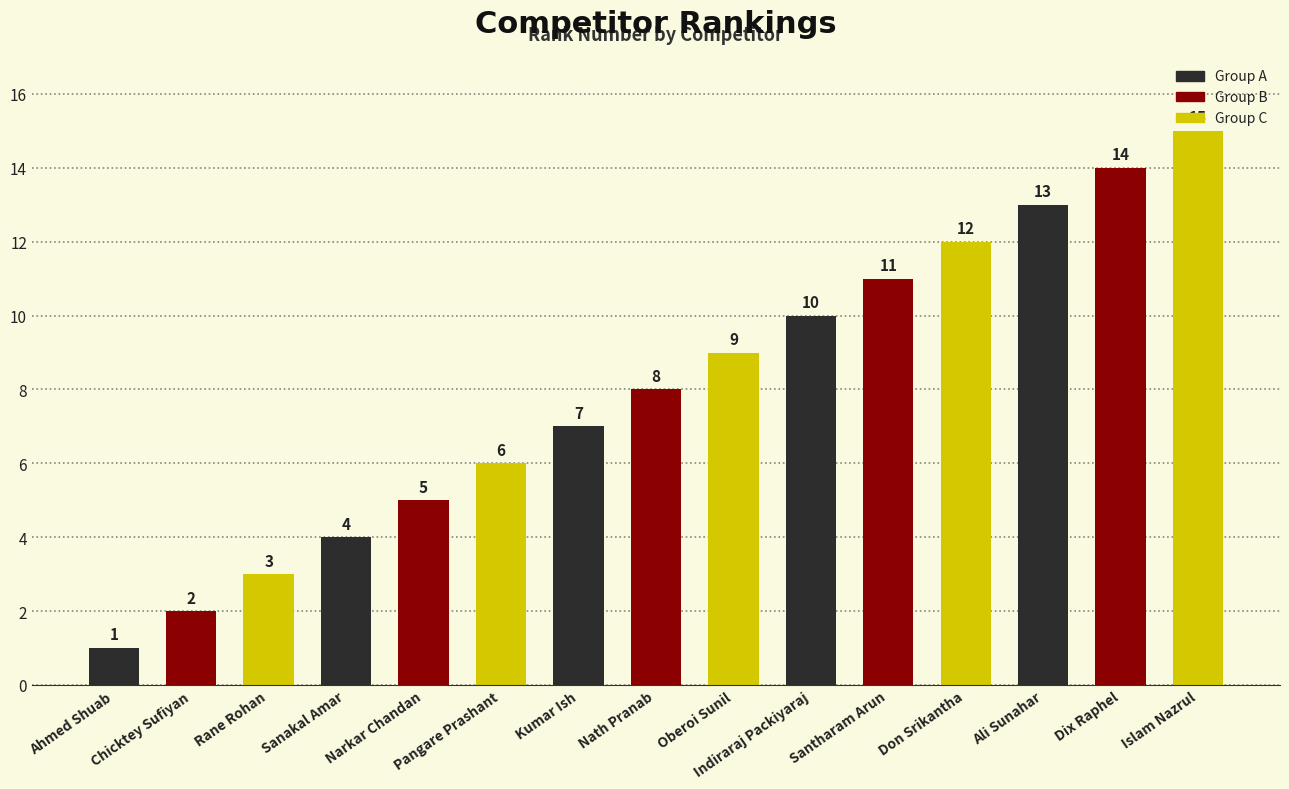

What is the change in value from Nath Pranab to Islam Nazrul?

+7